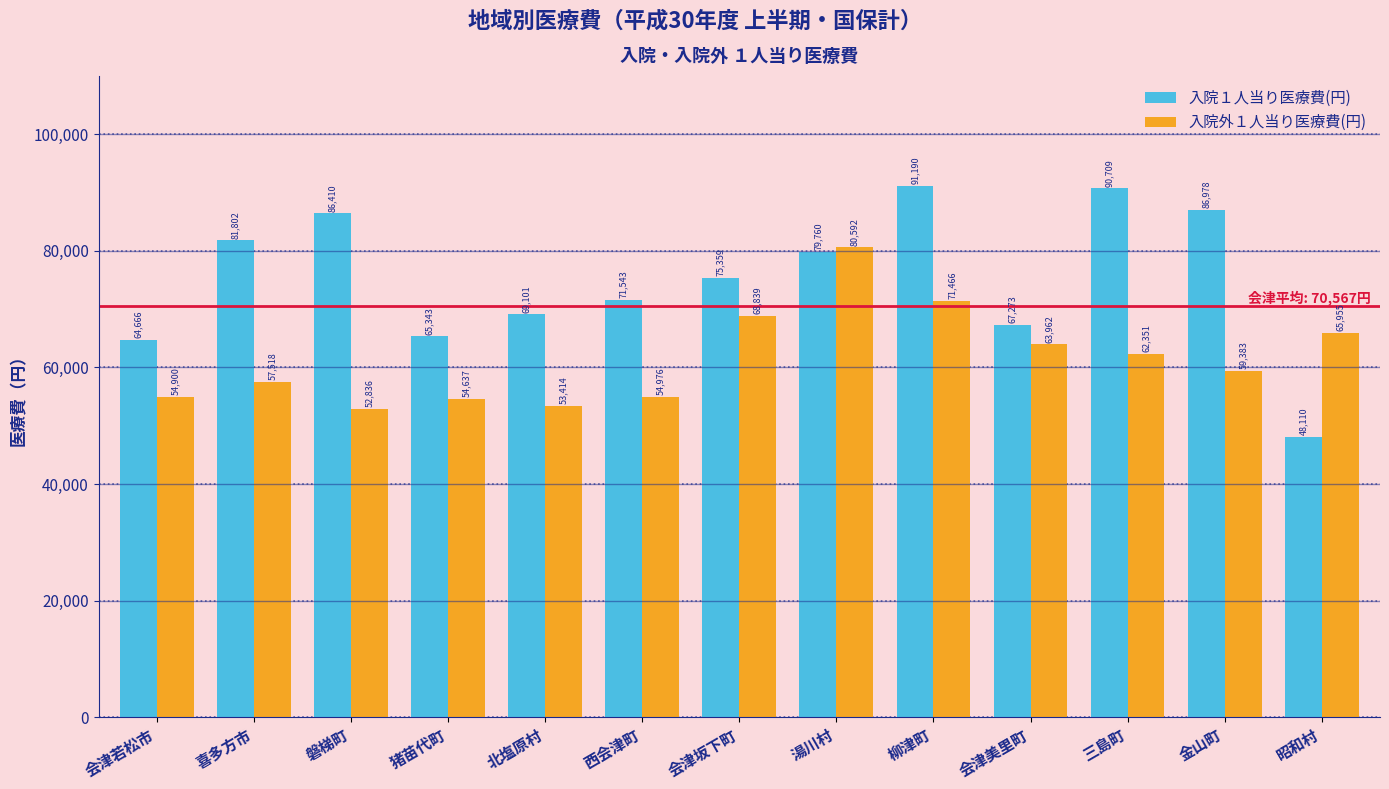

True or false: 入院外１人当り医療費(円) has a value of 27684 at 昭和村.

False